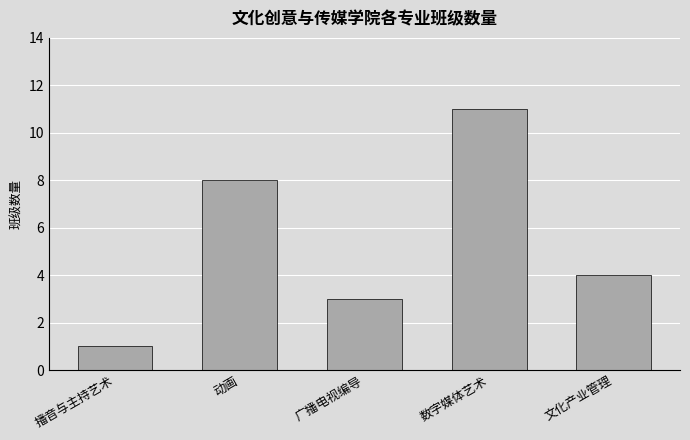

List the labels in order of value, smallest first.

播音与主持艺术, 广播电视编导, 文化产业管理, 动画, 数字媒体艺术